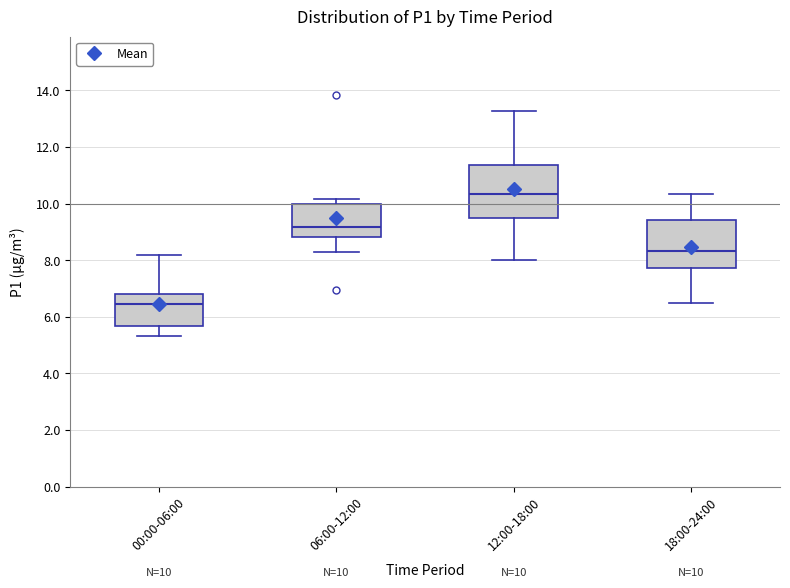

Which box has the highest median line?

12:00-18:00